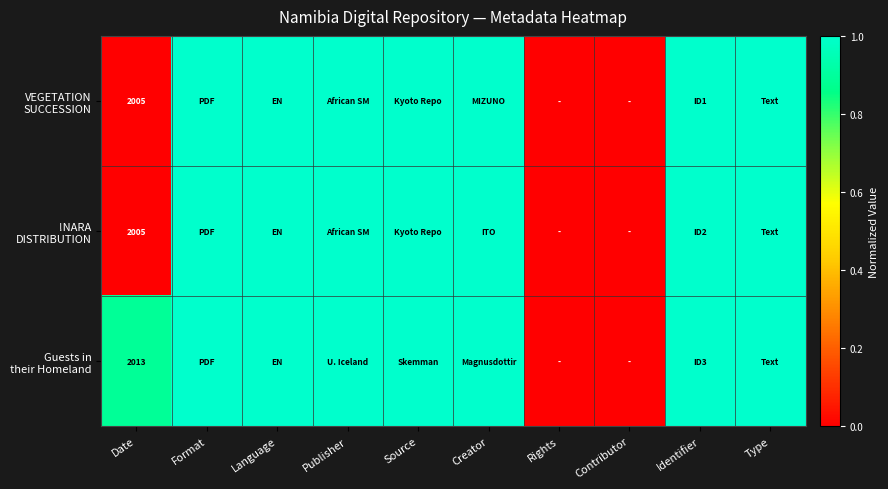

Which has a higher value, Source or Type?

Source